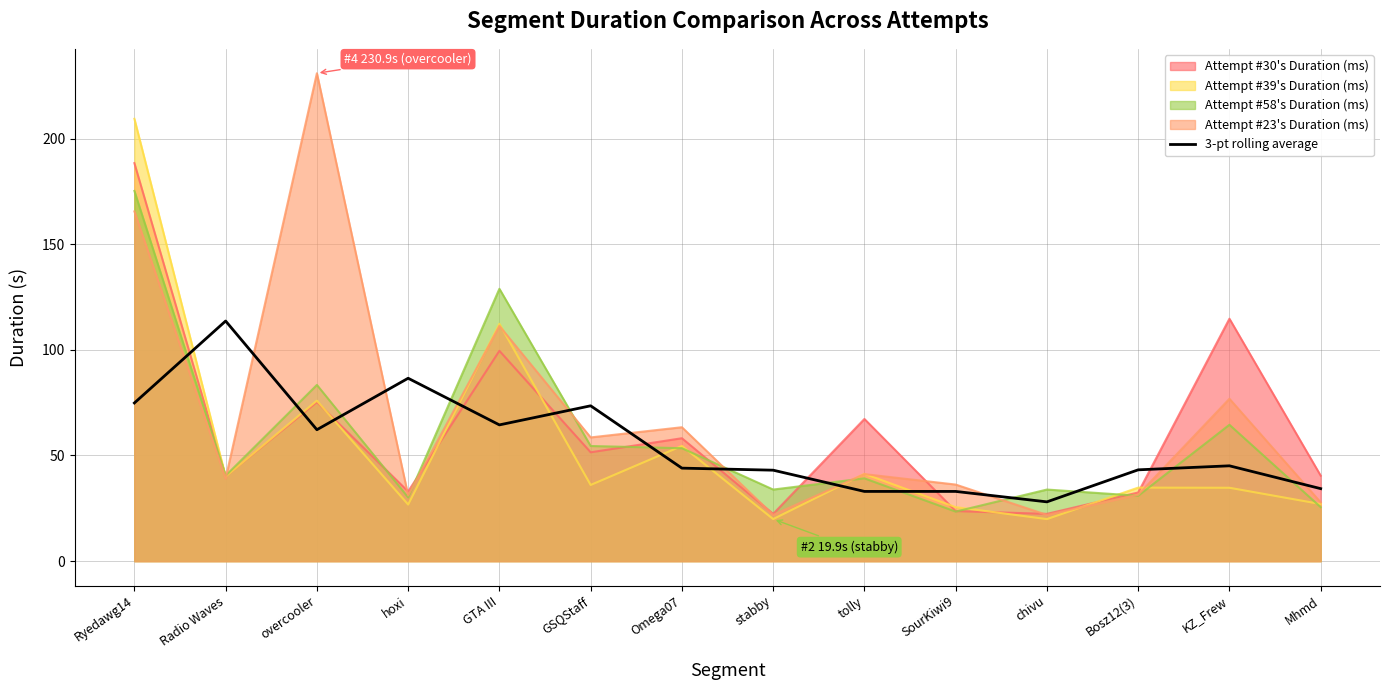

How many lines are shown in the chart?

5